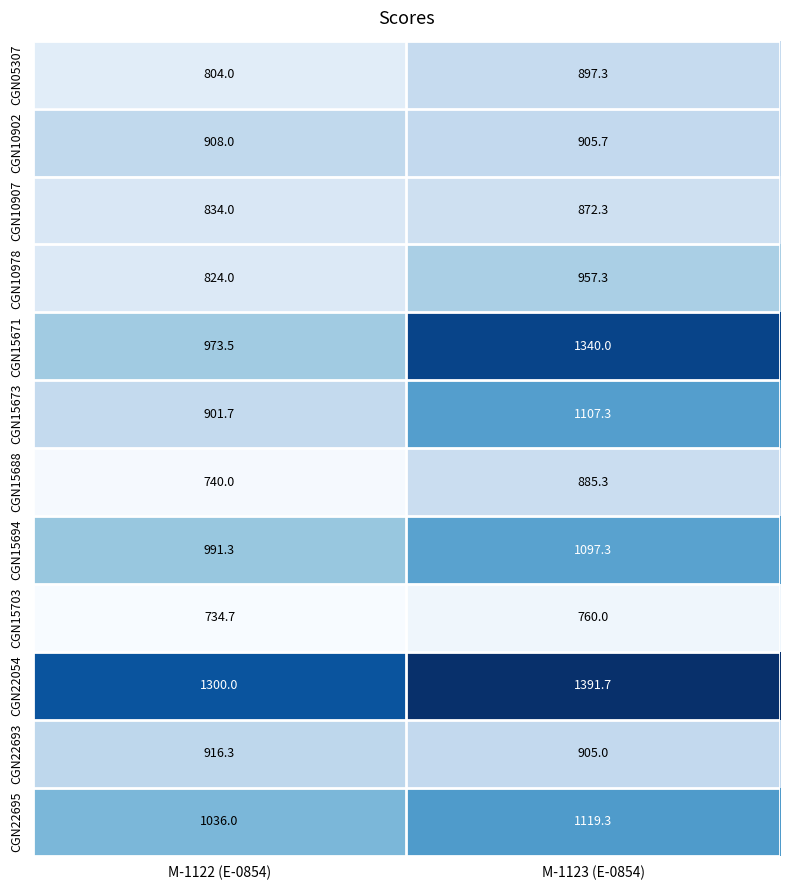

At which category does the chart reach its peak across all series?

M-1123 (E-0854)